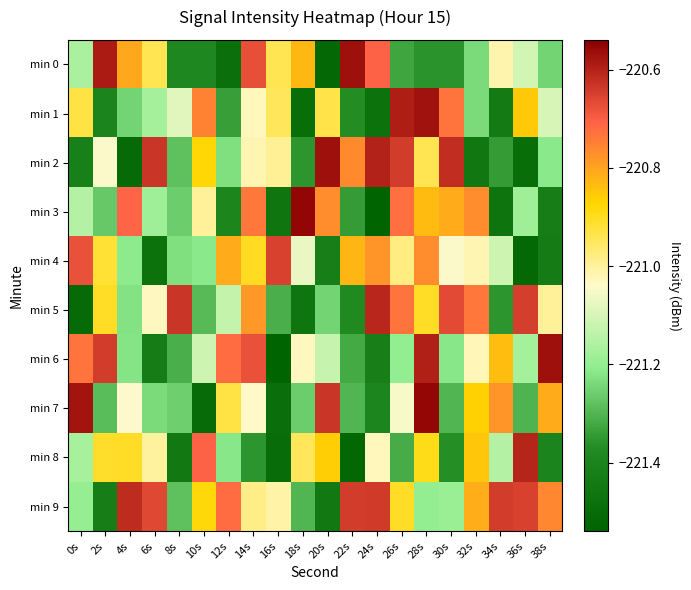

What is the difference between the highest and lowest values at 26s?

0.7